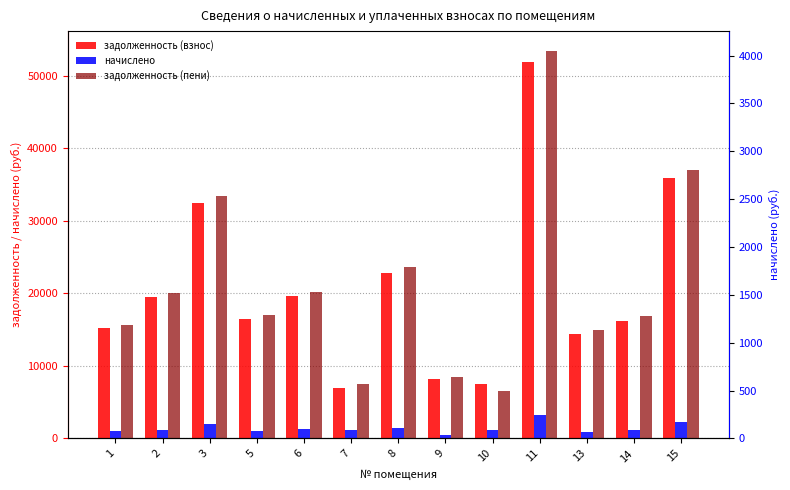

What is the difference between the задолженность (взнос) values at 6 and 15?

16314.2